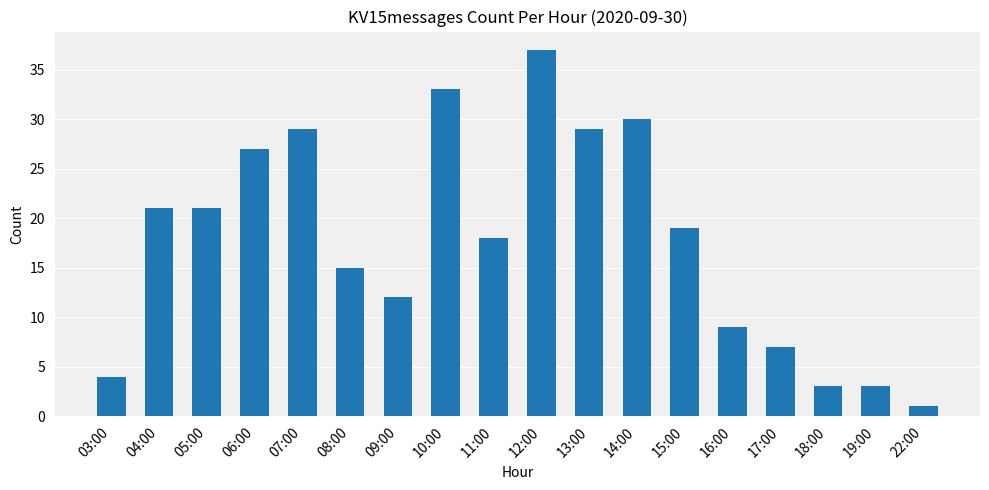

What is the sum of all values?

318